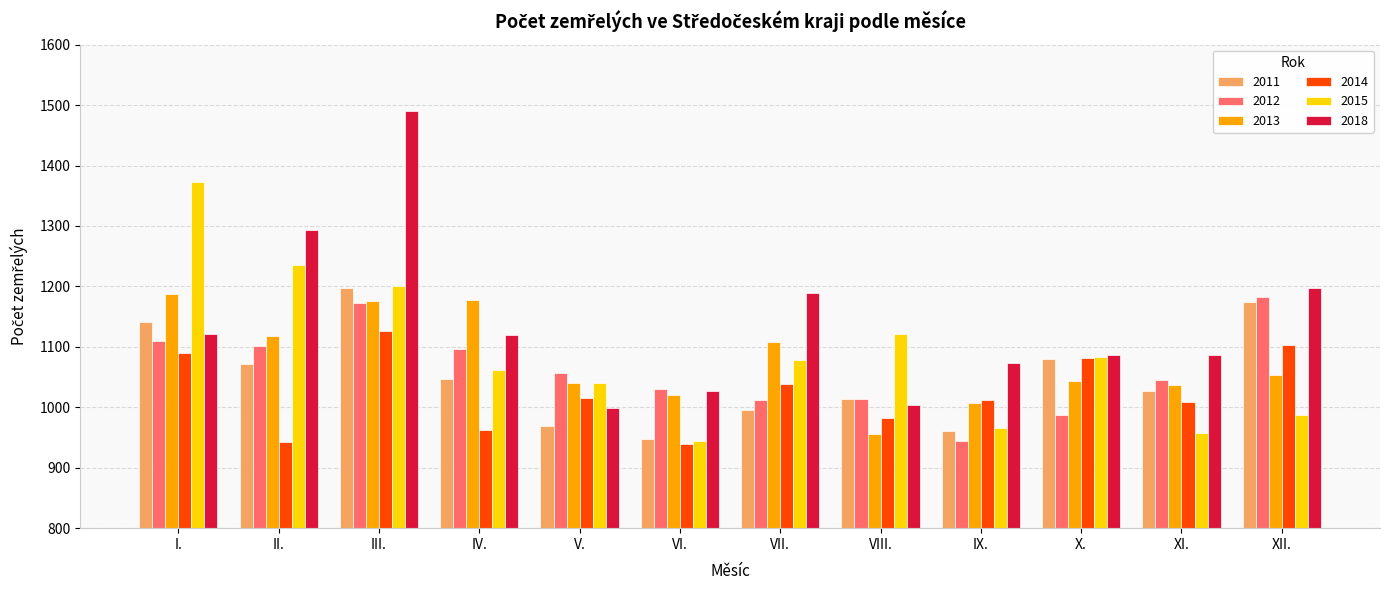

What is the average value of the 2012 series?

1063